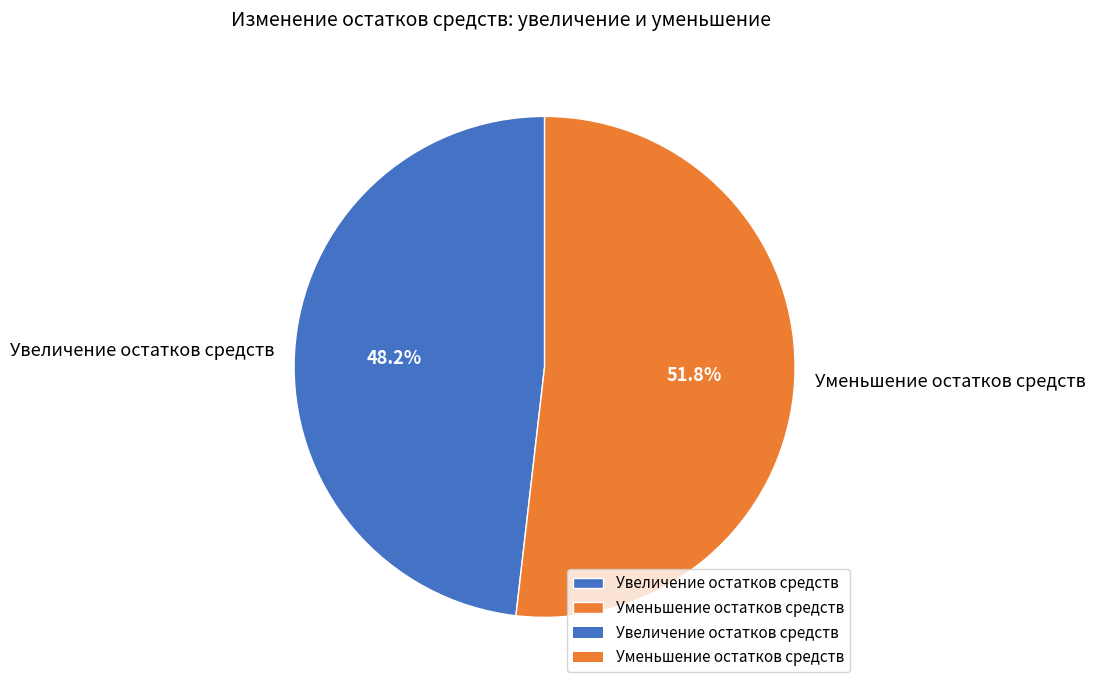

How many slices are in this pie chart?

2